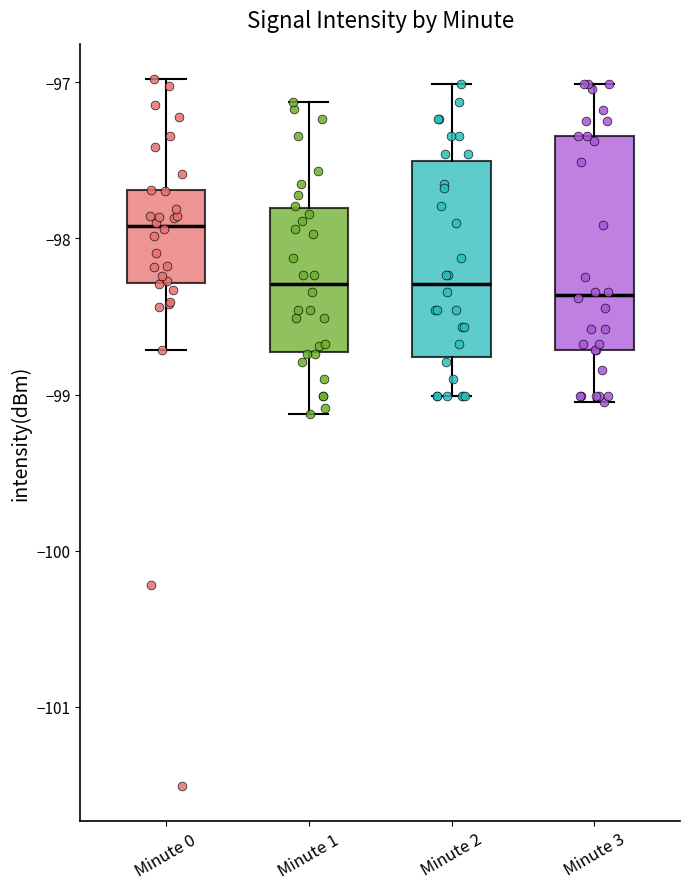

Which box's median line is the highest?

Minute 0